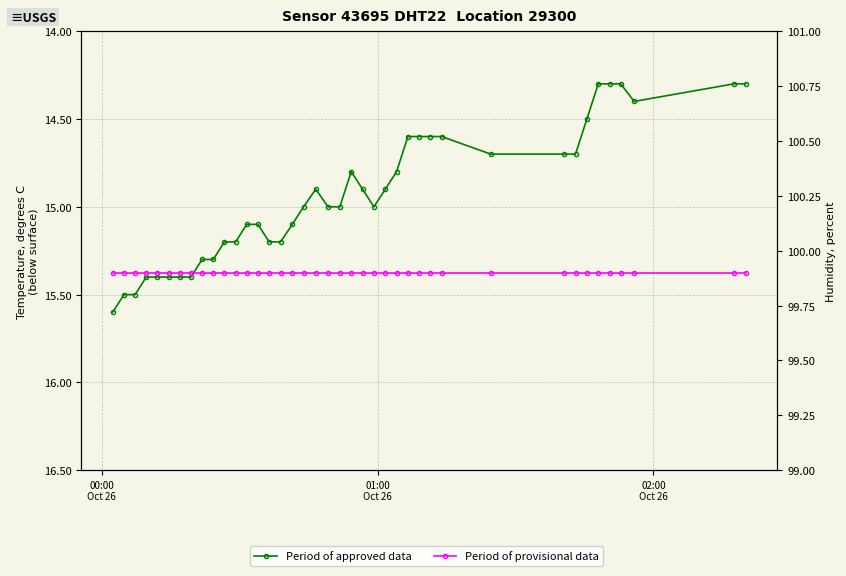

What is the lowest value of the Period of approved data series?

14.3